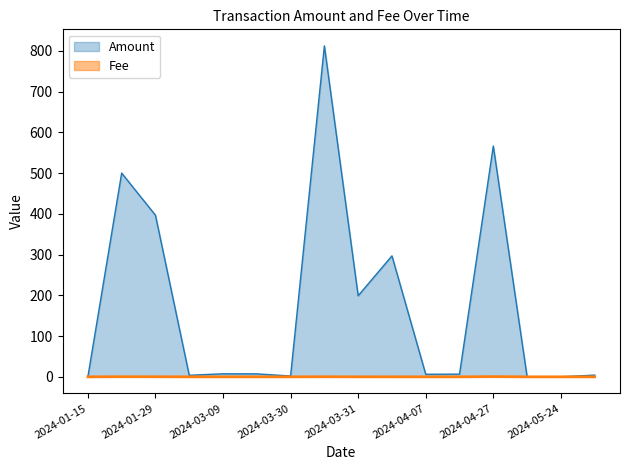

What is the label of the 6th point from the right?

2024-04-07